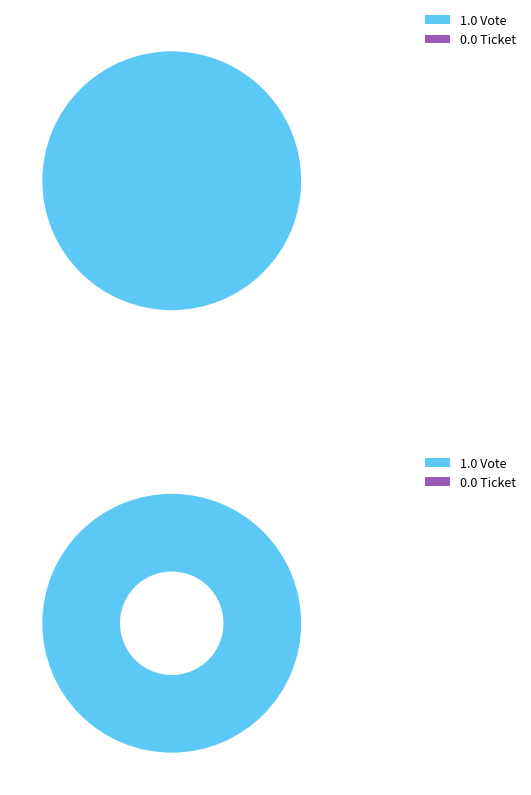

True or false: Vote accounts for 100% of the total.

True